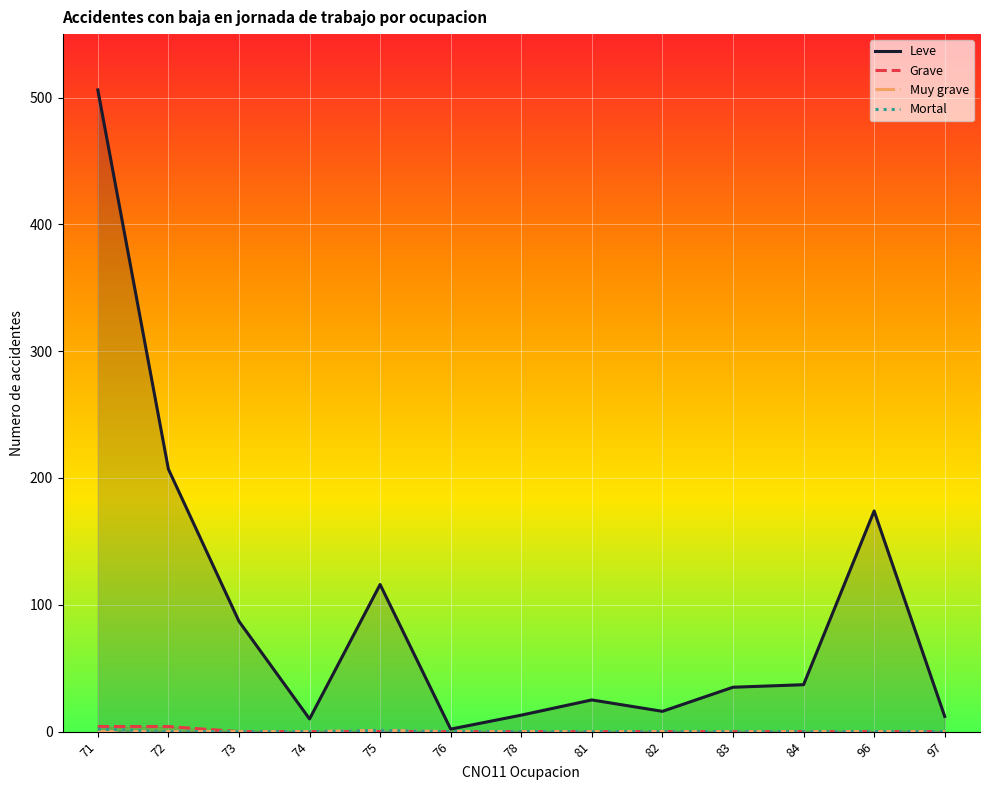

How many values in the Grave series exceed 0?

2